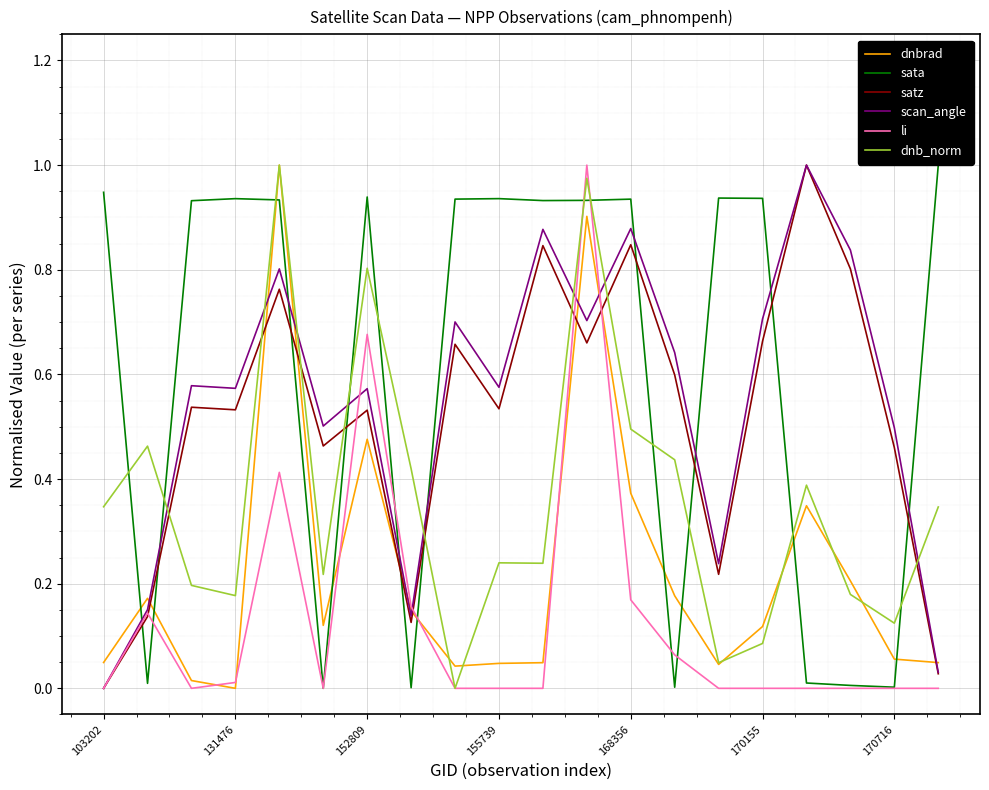

True or false: sata has more than 1 points higher than both neighbors.

True